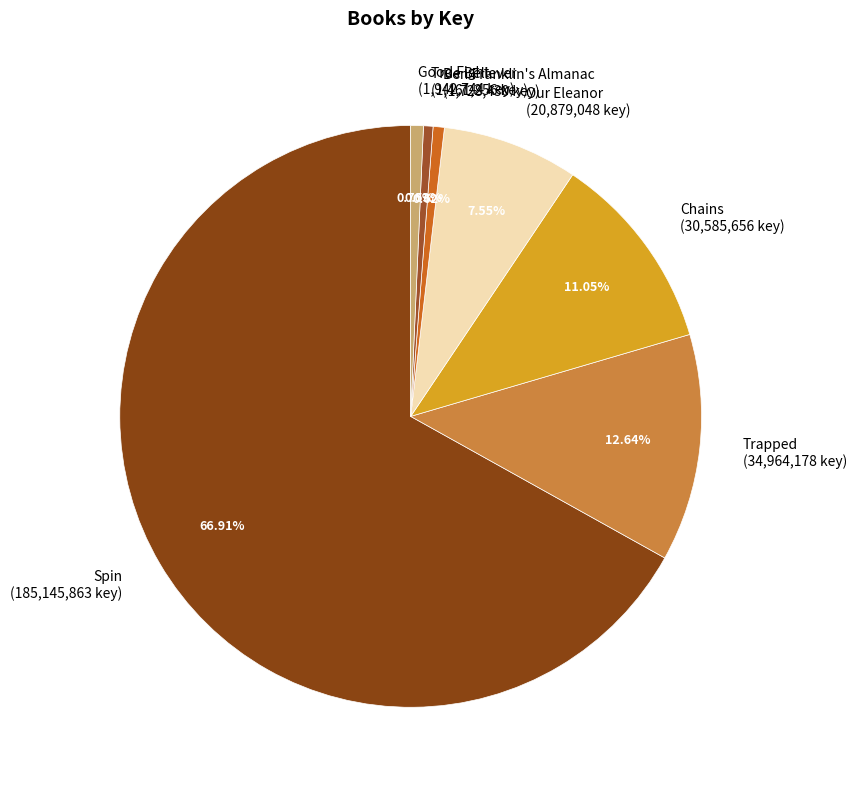

To the nearest percent, what is the combined percentage of Trapped and True Believer?

13%